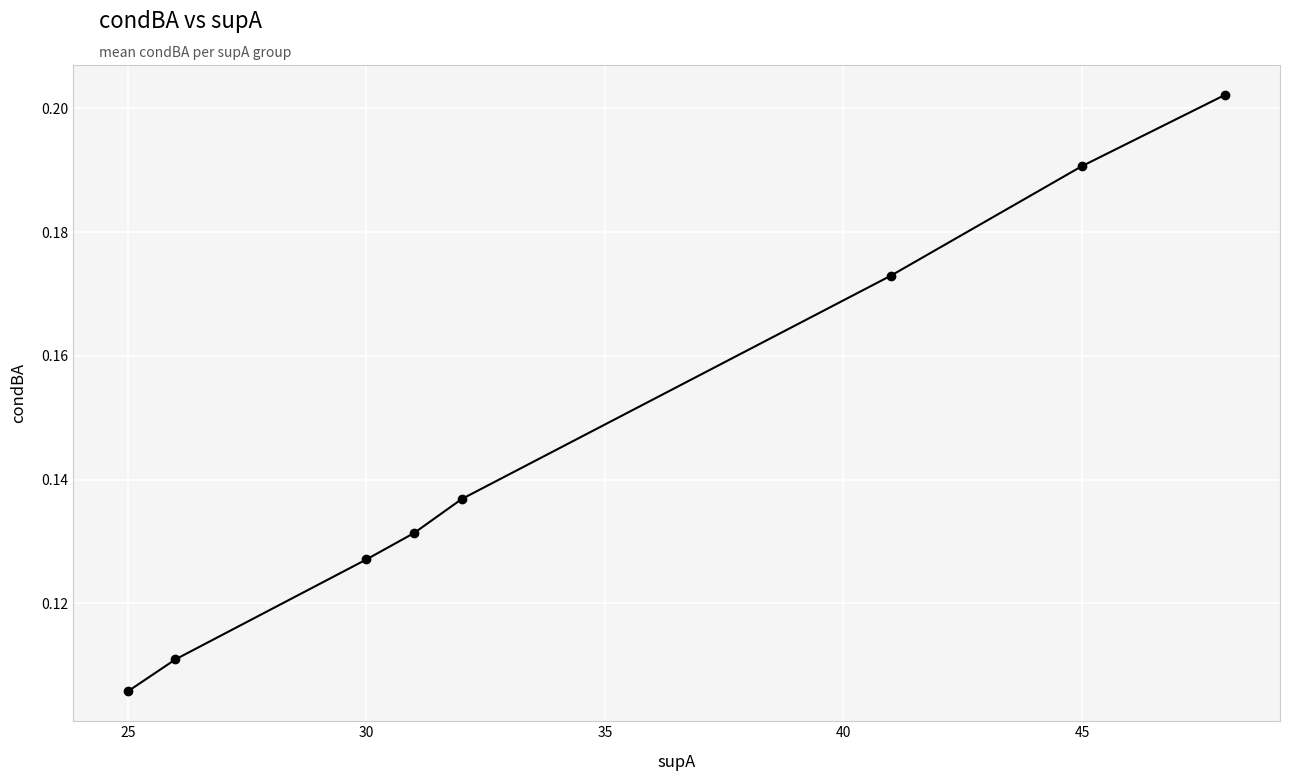

Count the values in the range 0 to 1.

8